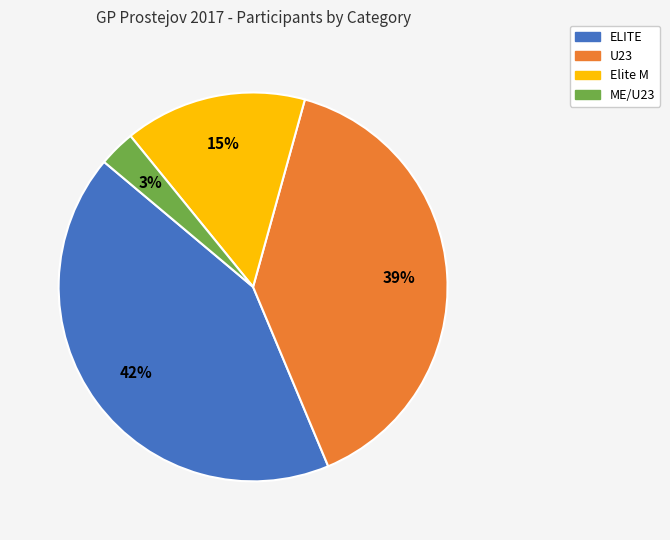

Count the number of slices in the pie.

4